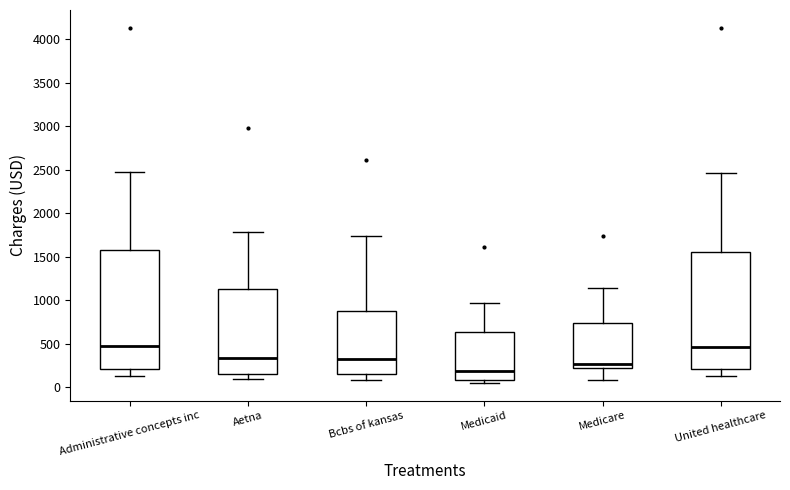

Reading left to right, transcribe this box plot: for each box, give where its median line is, the range the box spans, and where its two whiskers end, as read against the y-axis. The values are not printed on the chart, so give them approximately, as read against the axis.

Administrative concepts inc: median 450, box 200 to 1600, whiskers 100 to 2500
Aetna: median 350, box 150 to 1150, whiskers 100 to 1800
Bcbs of kansas: median 350, box 150 to 850, whiskers 100 to 1750
Medicaid: median 200, box 100 to 650, whiskers 50 to 950
Medicare: median 250, box 200 to 750, whiskers 100 to 1150
United healthcare: median 450, box 200 to 1550, whiskers 100 to 2450